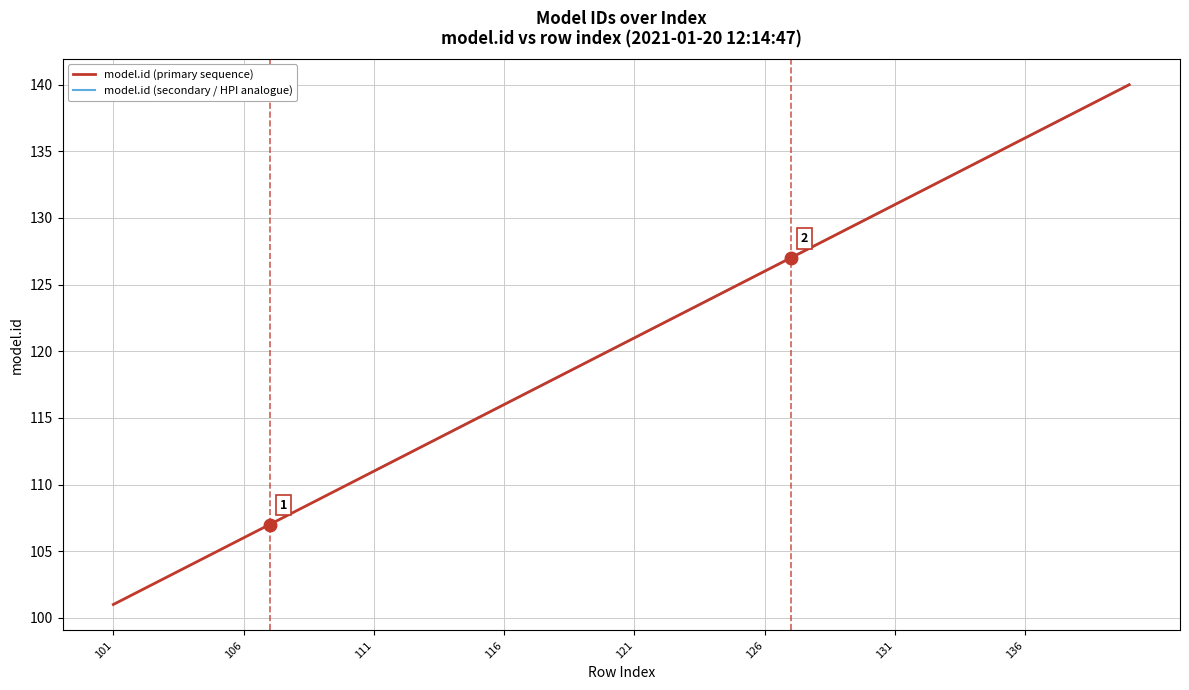

Rank the categories by value from highest to lowest.

140, 139, 138, 137, 136, 135, 134, 133, 132, 131, 130, 129, 128, 127, 126, 125, 124, 123, 122, 121, 120, 119, 118, 117, 116, 115, 114, 113, 112, 111, 110, 109, 108, 107, 106, 105, 104, 103, 102, 101